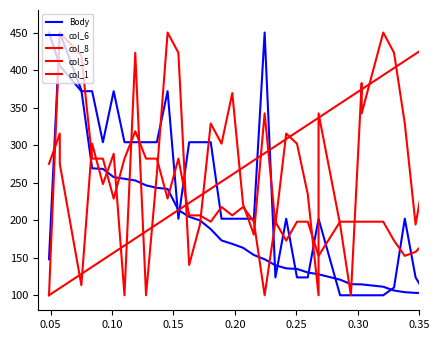

What is the difference between the maximum and second lowest values in the col_5 series?

350.0